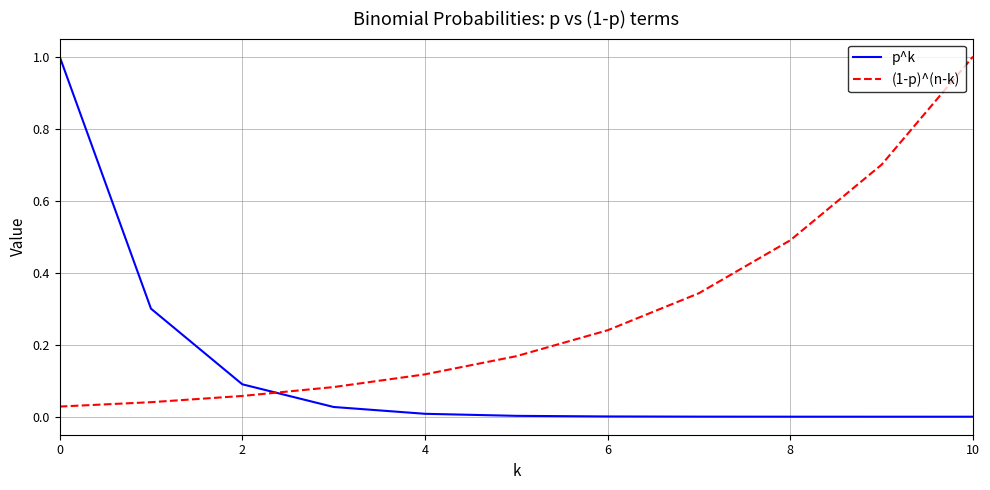

What is the difference between the maximum and minimum values in the p^k series?

1.0